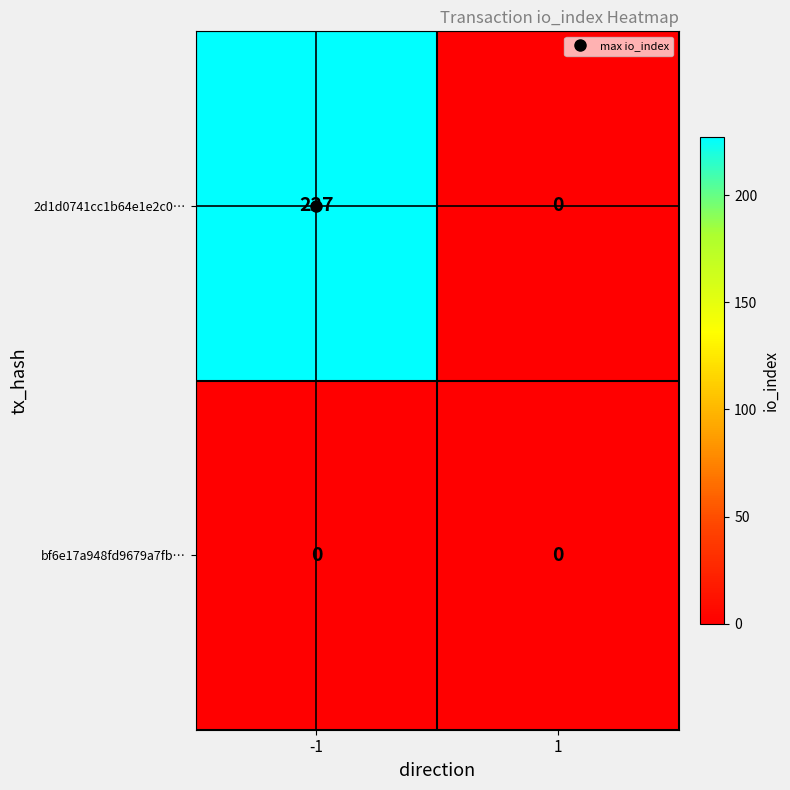

How many distinct data groups are displayed?

2